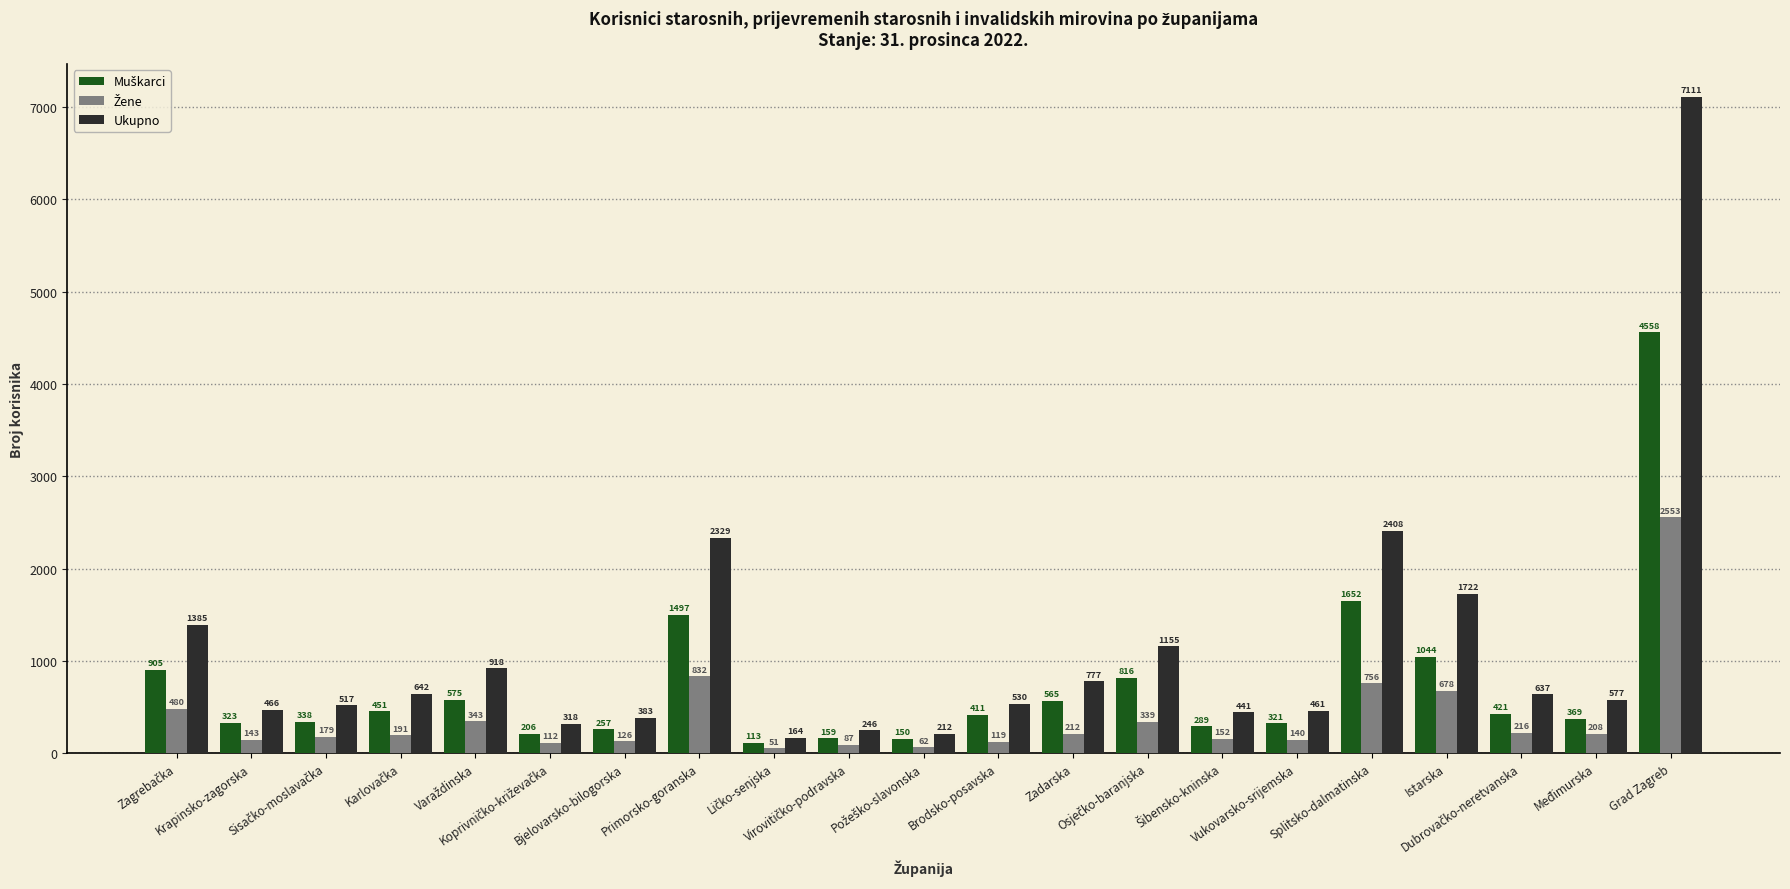

Which series has the largest total across all categories?

Ukupno